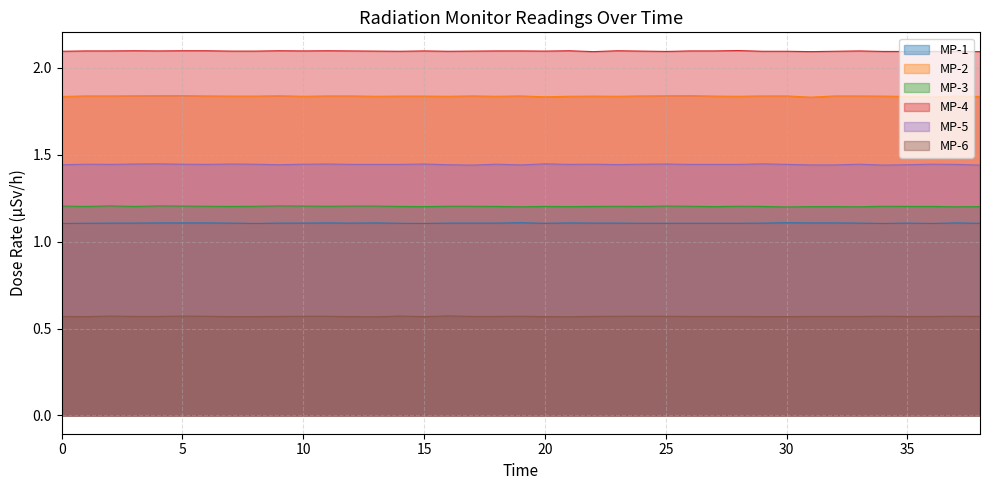

Which series has the largest range (max minus min)?

MP-2